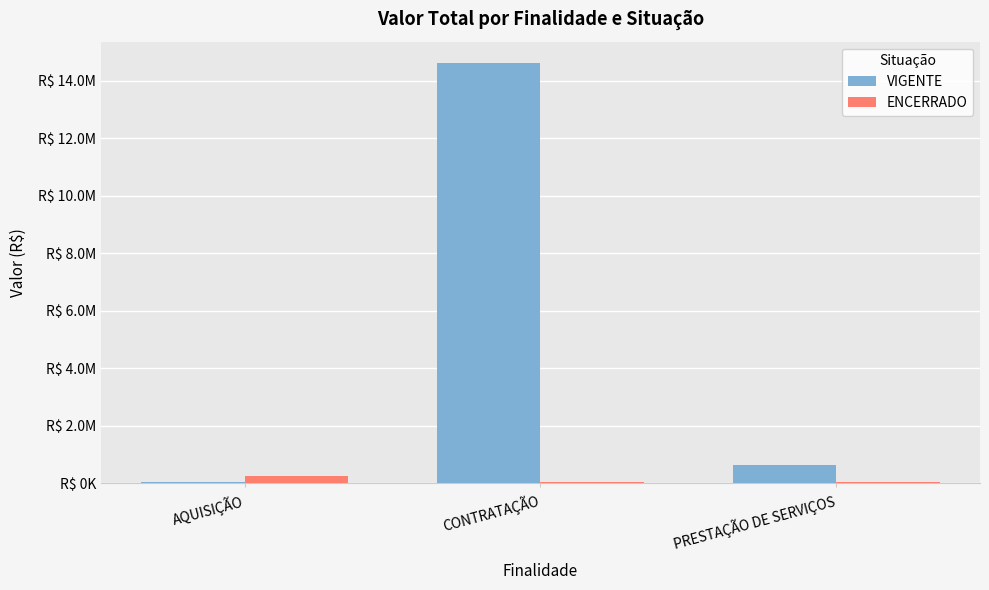

What is the total value across all series at AQUISIÇÃO?

298149.8